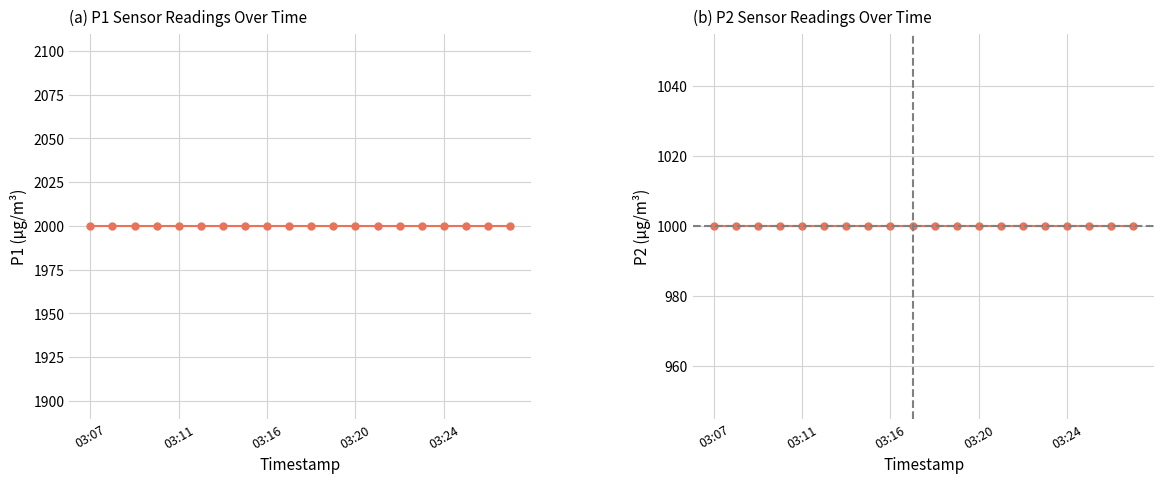

Is the value of P1 at 03:07 greater than the value of P2 at 15?

Yes